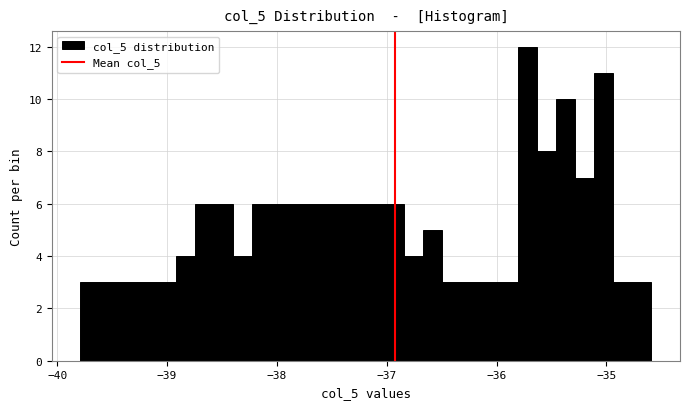

Around what value on the x-axis is the tallest bar? Give the approximate position of its centre, as read against the axis.

-35.7